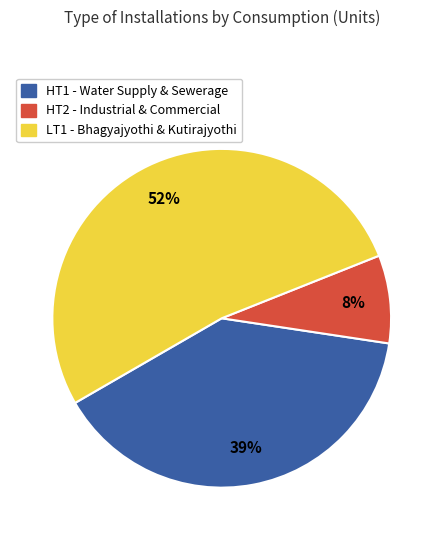

How many slices are in this pie chart?

3